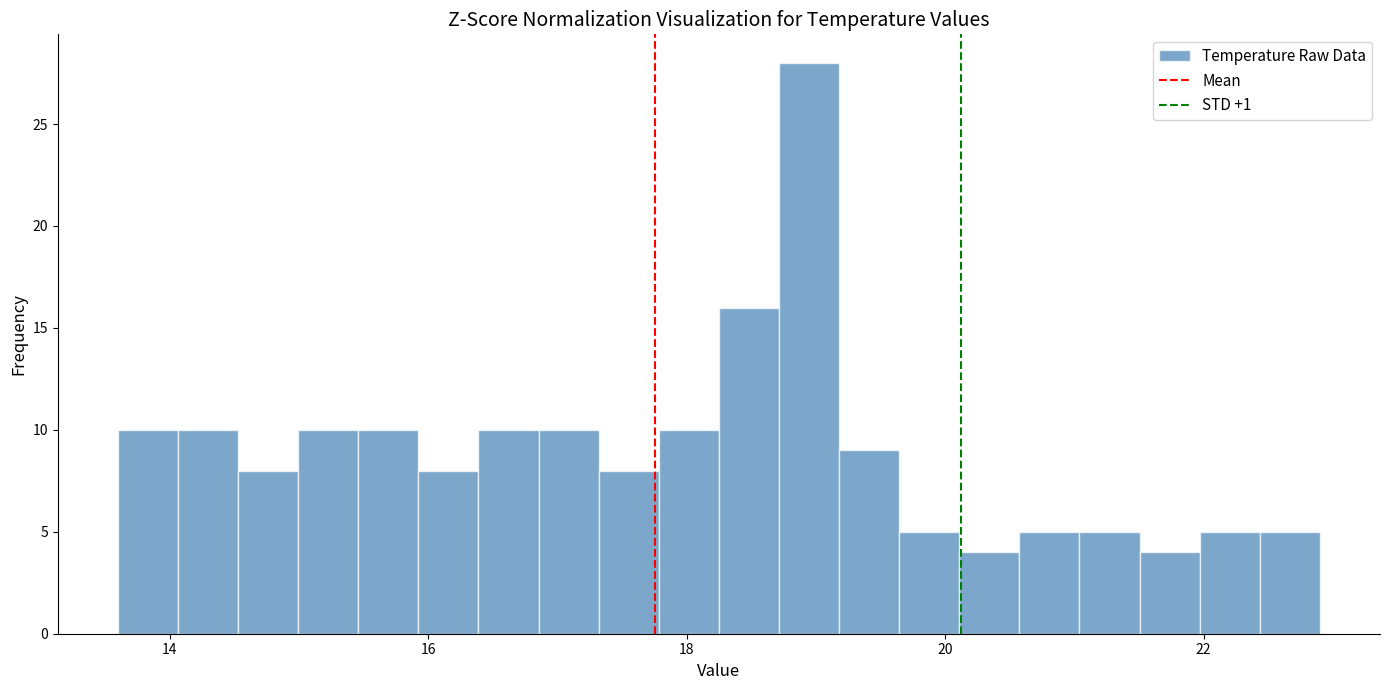

Around what value on the x-axis is the tallest bar? Give the approximate position of its centre, as read against the axis.

19.0